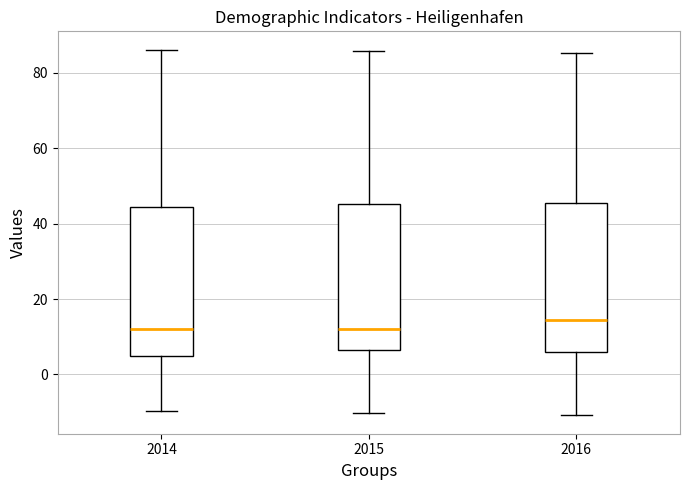

Which box has the highest median line?

2016